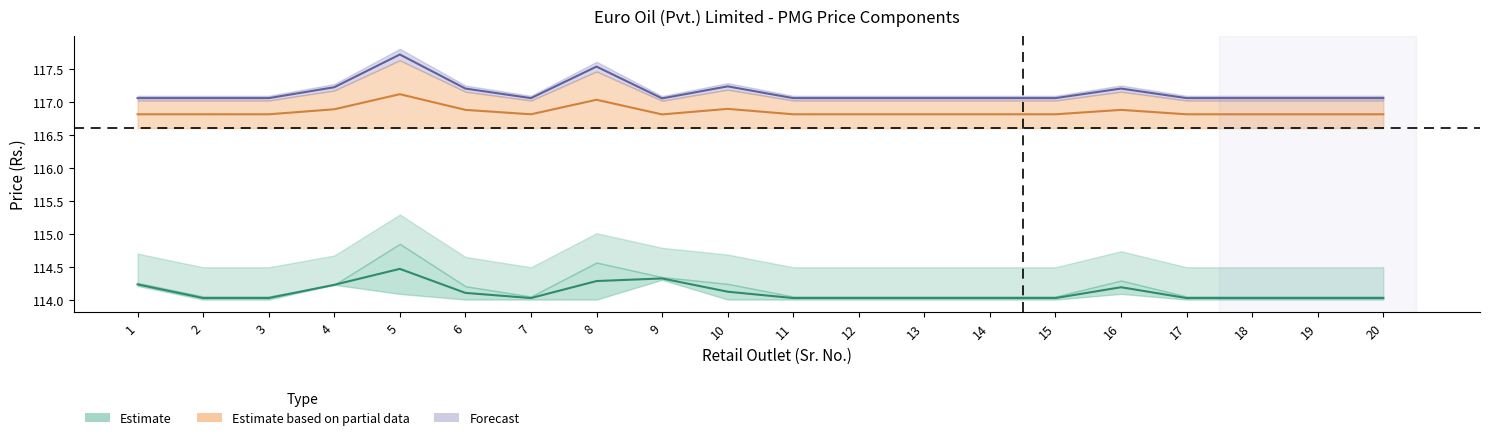

At which category does Delivered Price (Filer) reach its first local peak?

5